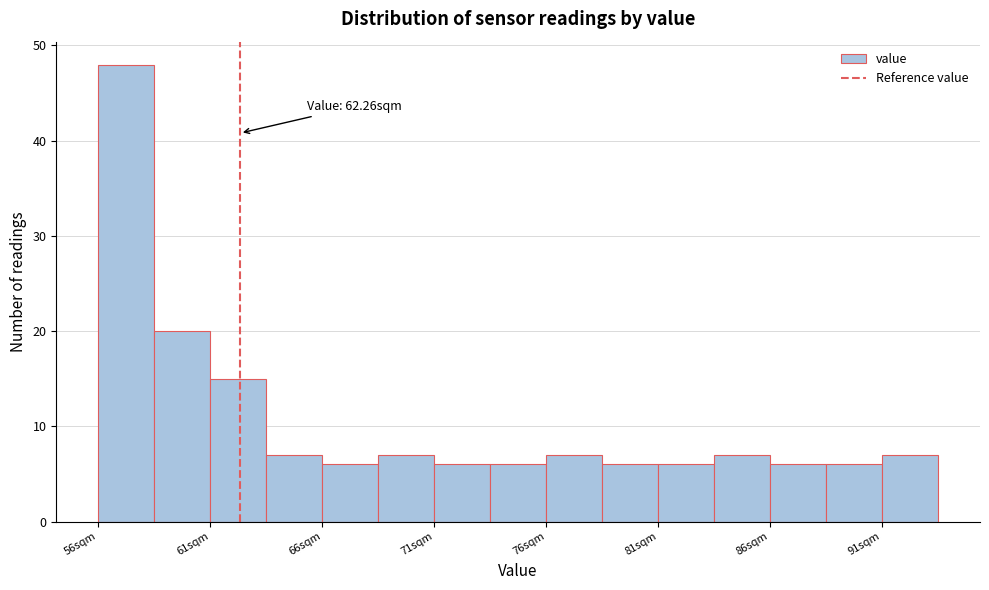

Read against the x-axis, roughly where is the centre of the tallest bar?

57